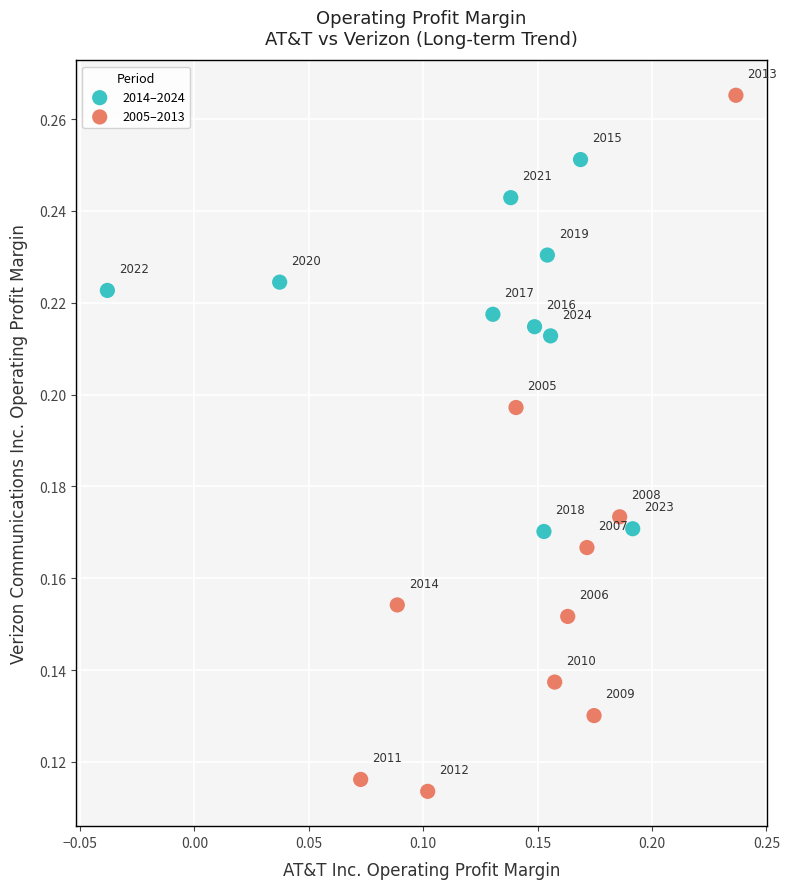

Which series has the widest spread of Y values?

2005–2013